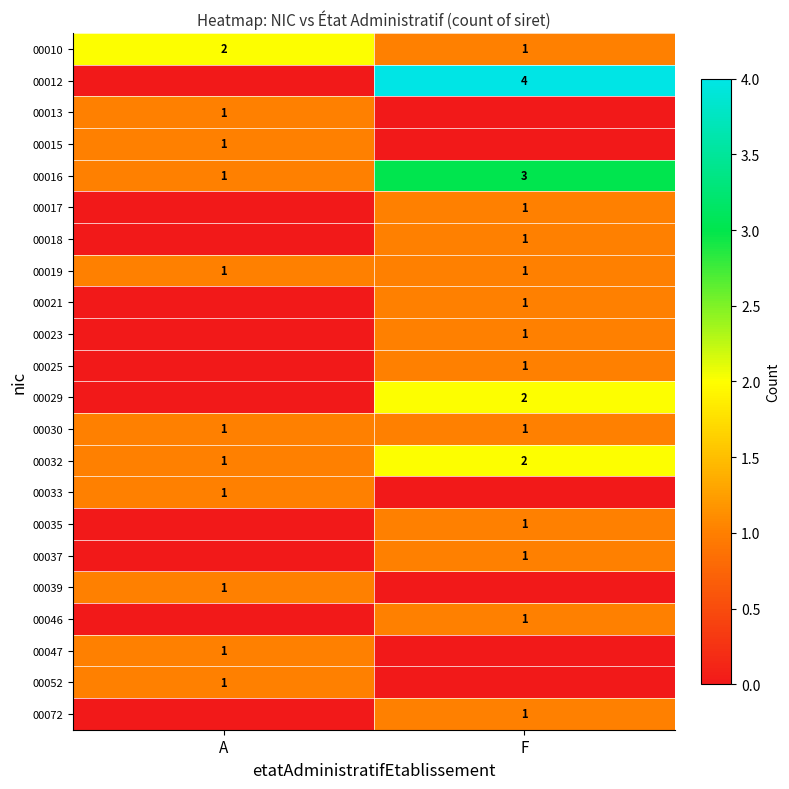

How many distinct data groups are displayed?

22